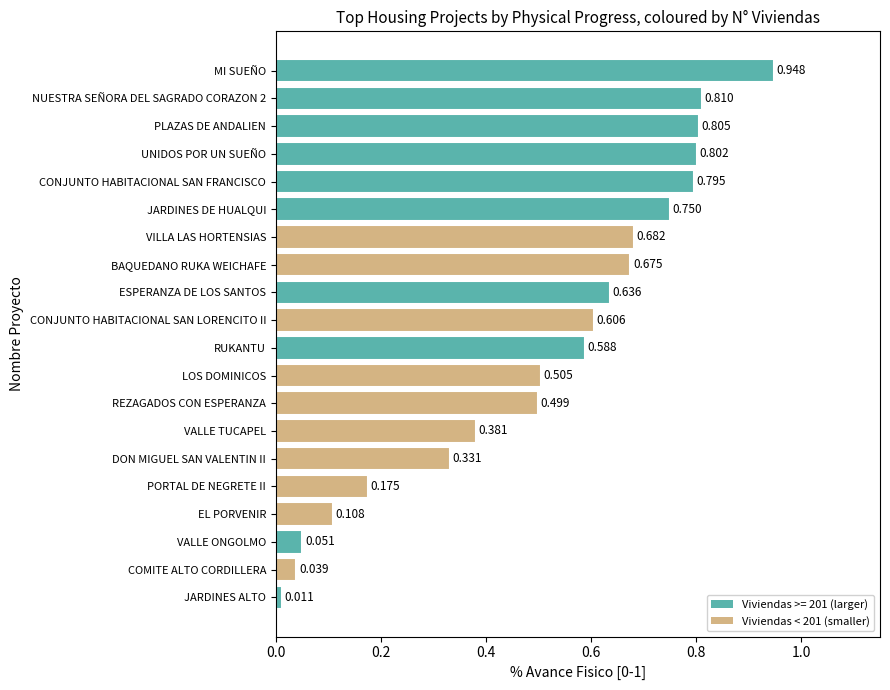

Where is the data nearest to the value 0?

JARDINES ALTO